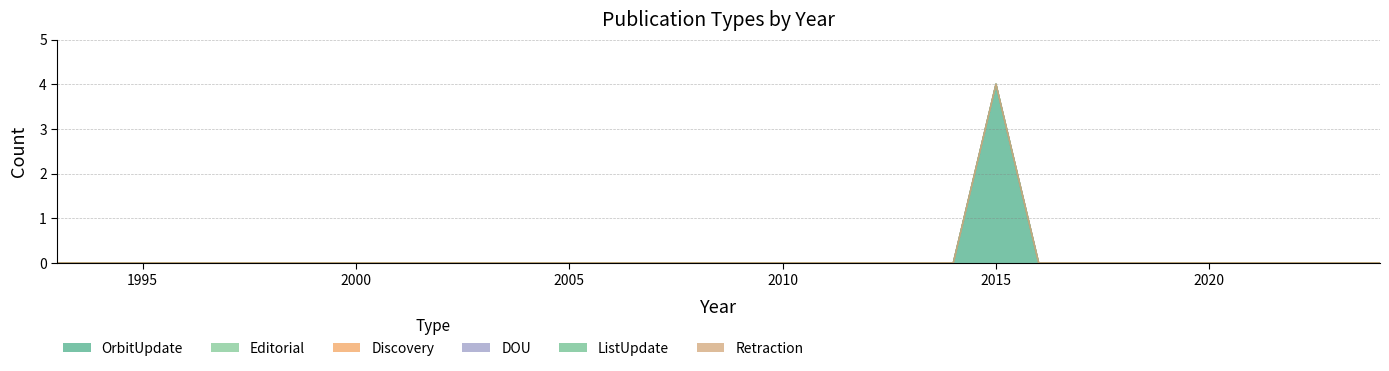

True or false: Editorial has more than 1 points higher than both neighbors.

False